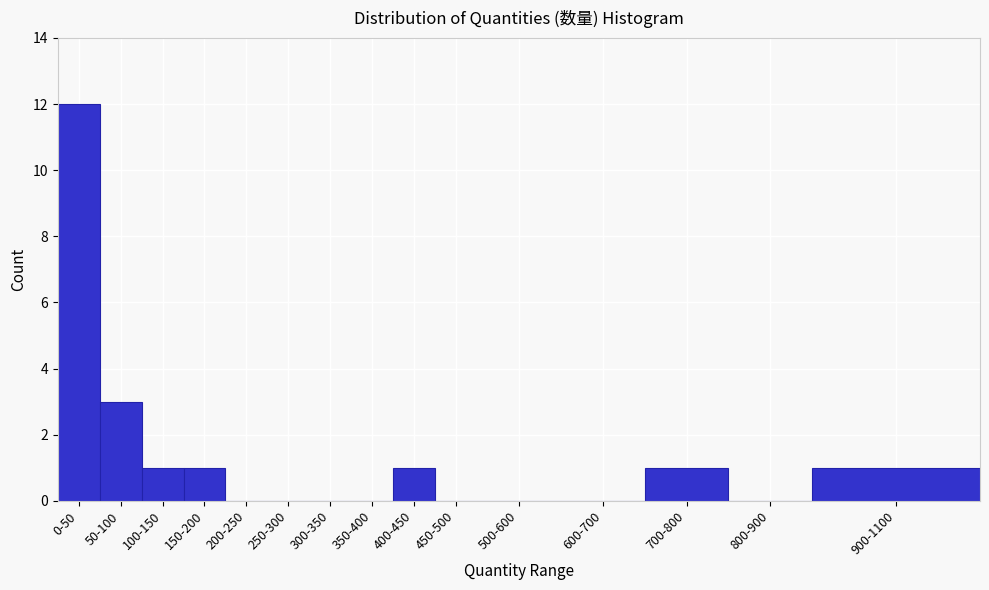

Reading left to right, transcribe all the data shown in this chart.

0-50=12	50-100=3	100-150=1	150-200=1	200-250=0	250-300=0	300-350=0	350-400=0	400-450=1	450-500=0	500-600=0	600-700=0	700-800=1	800-900=0	900-1100=1